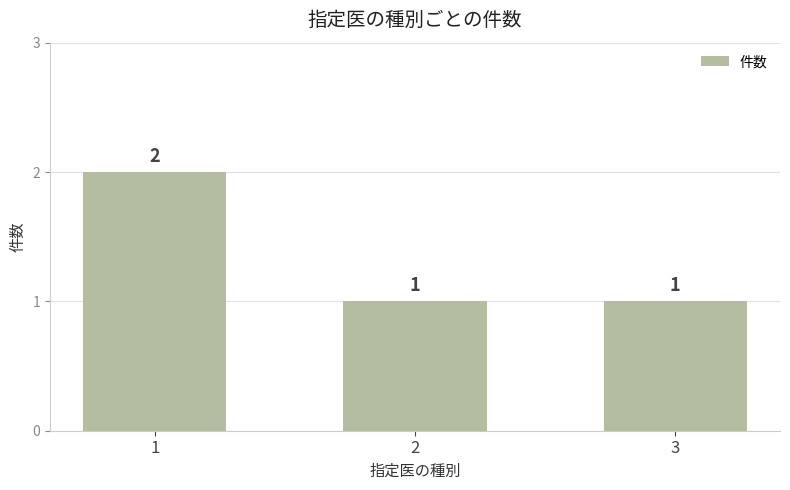

What is the change in value from 1 to 3?

-1